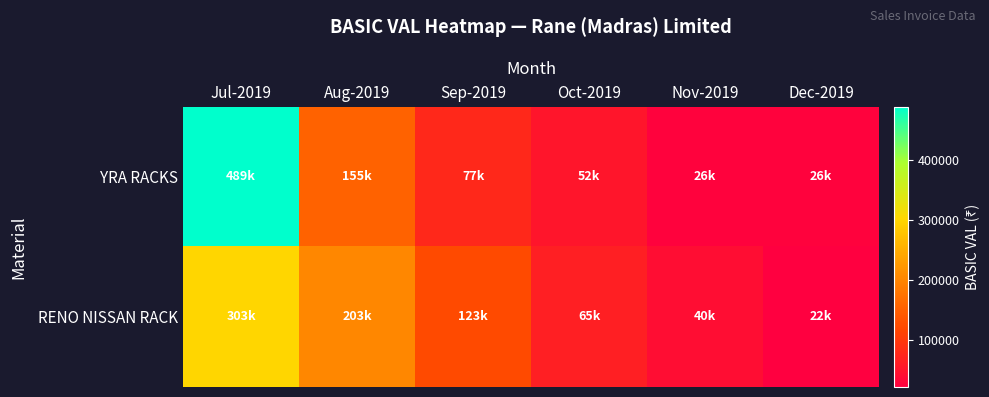

Reading right to left, extract all data points from this chart.

YRA RACKS: Dec-2019=25820.0	Nov-2019=25820.0	Oct-2019=51640.0	Sep-2019=77460.0	Aug-2019=154920.0	Jul-2019=489353.5
RENO NISSAN RACK: Dec-2019=21525.0	Nov-2019=39975.0	Oct-2019=64575.0	Sep-2019=123000.0	Aug-2019=202950.0	Jul-2019=302887.5